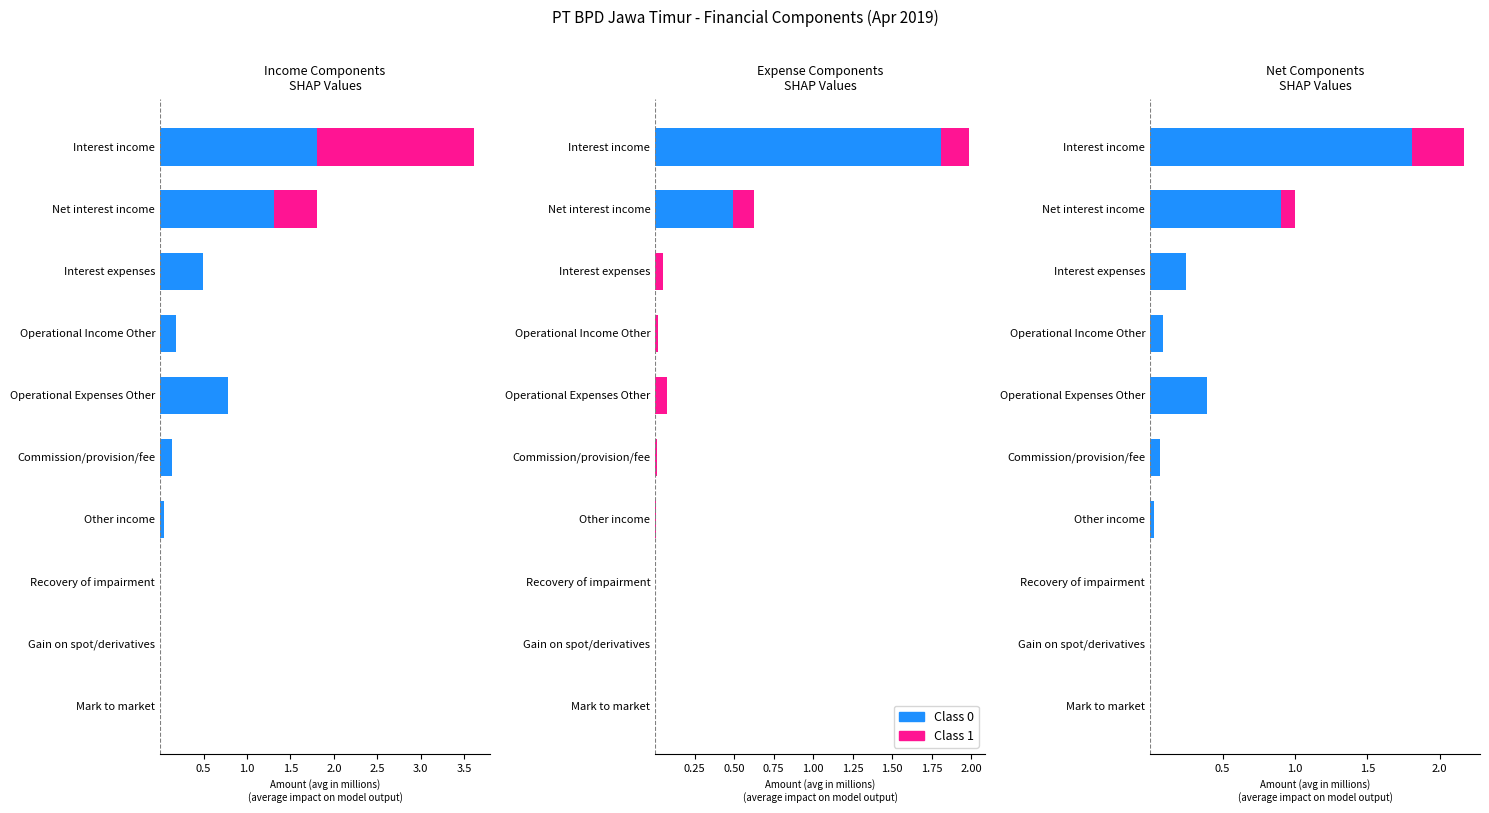

True or false: Class 1 has a value of 0.0 at Other income.

False